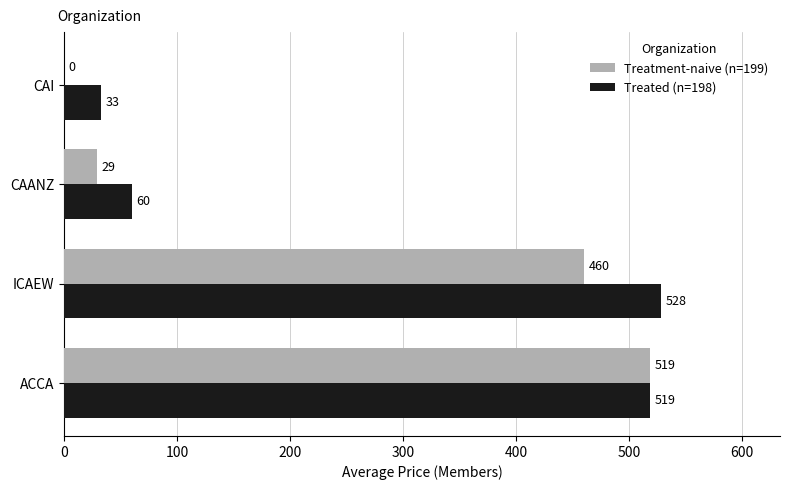

Which category has the highest value in the Treatment-naive (n=199) series?

ACCA